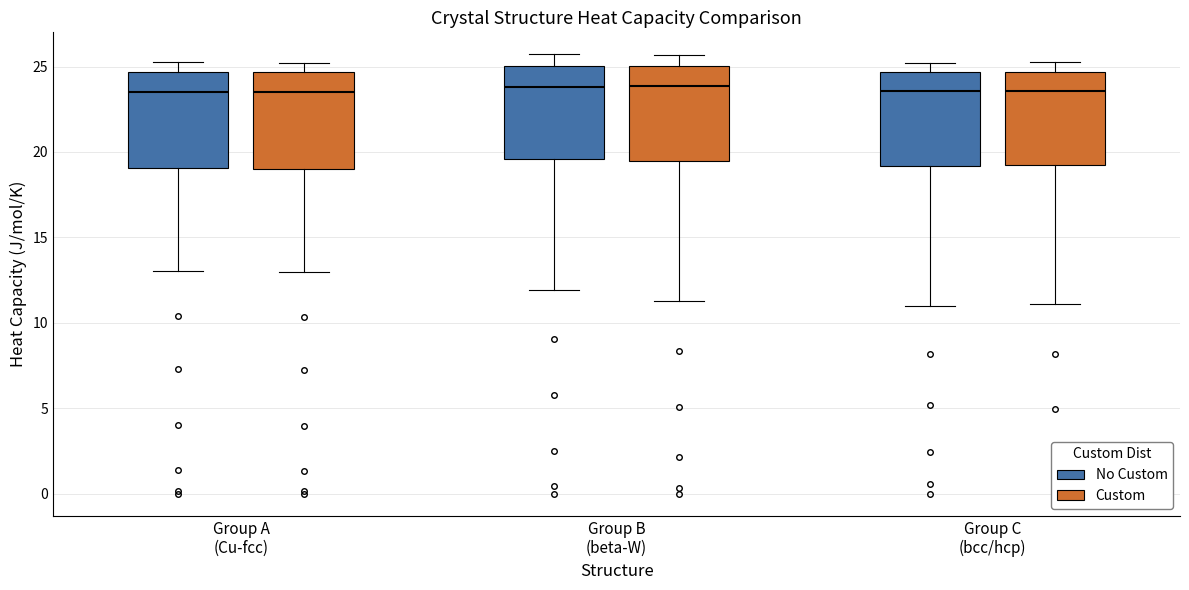

Reading left to right, read every box against the y-axis: the position of its median line, the range the box covers, and the ends of its whiskers. The values are not printed on the chart, so give them approximately, as read against the axis.

Group A (Cu-fcc) (No Custom): median 23.5, box 19.0 to 24.5, whiskers 13.0 to 25.0
Group A (Cu-fcc) (Custom): median 23.5, box 19.0 to 24.5, whiskers 13.0 to 25.0
Group B (beta-W) (No Custom): median 24.0, box 19.5 to 25.0, whiskers 12.0 to 25.5
Group B (beta-W) (Custom): median 24.0, box 19.5 to 25.0, whiskers 11.5 to 25.5
Group C (bcc/hcp) (No Custom): median 23.5, box 19.0 to 24.5, whiskers 11.0 to 25.0
Group C (bcc/hcp) (Custom): median 23.5, box 19.0 to 24.5, whiskers 11.0 to 25.5